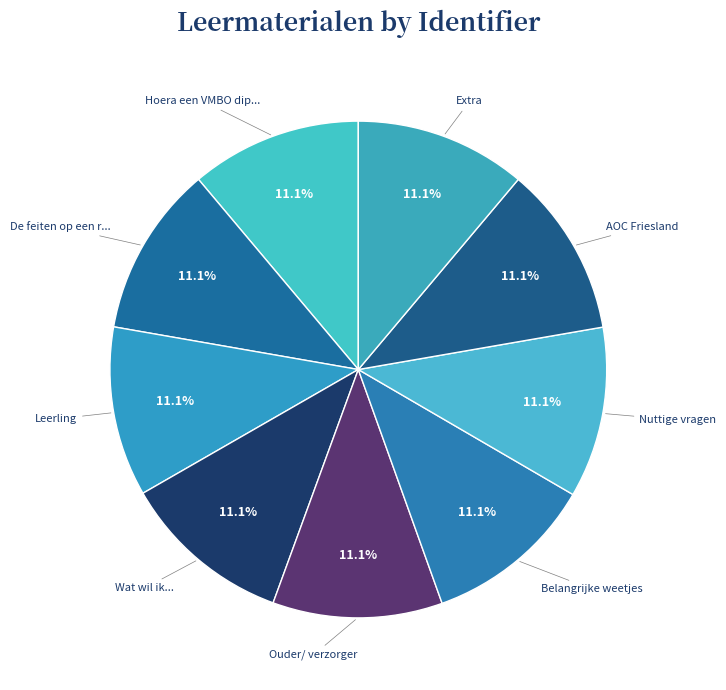

How many segments does this pie chart have?

9